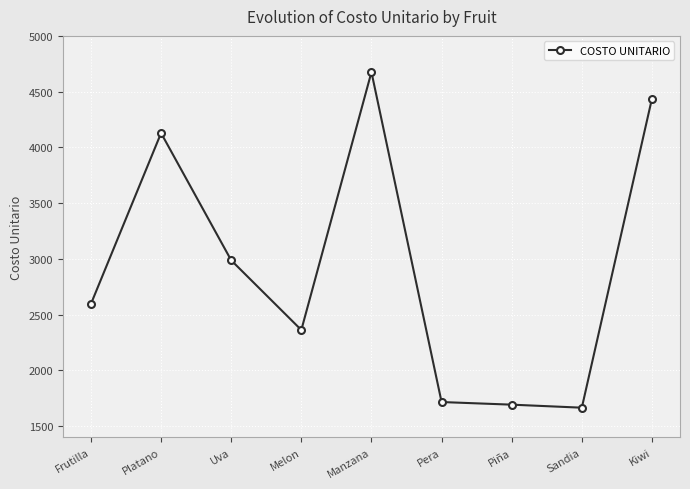

Reading left to right, what are all the values shown in this chart?

2596.8	4128.7	2987.7	2362.8	4675.3	1716.8	1693.3	1666.1	4437.4